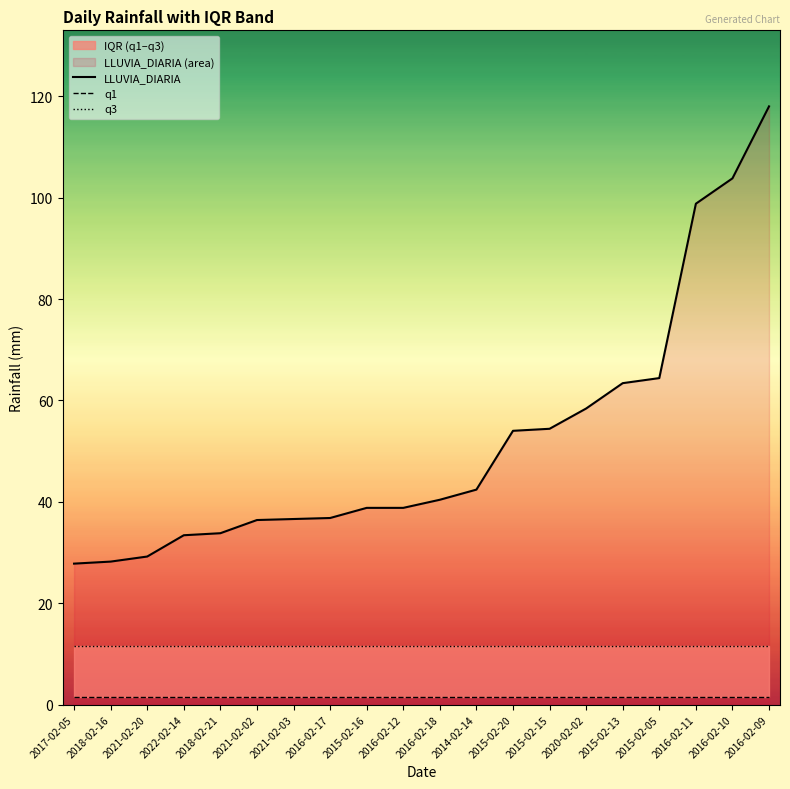

What is the label of the 18th point from the right?

2021-02-20